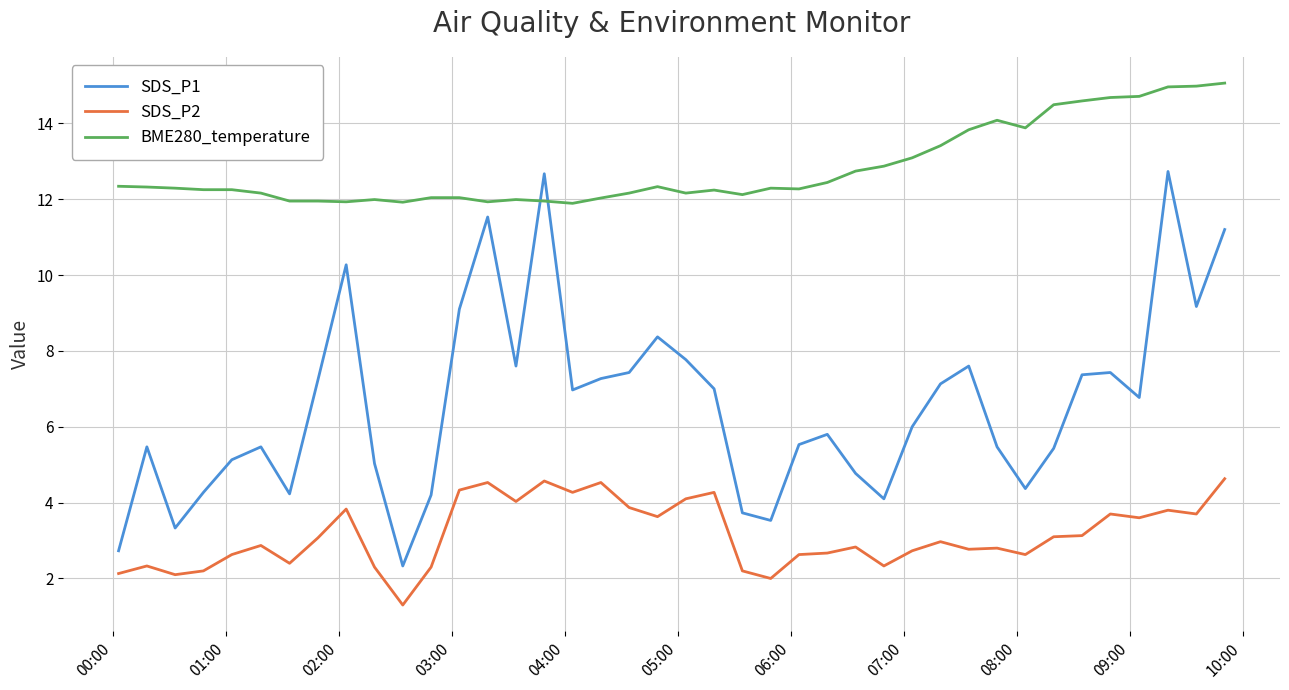

Which series has the largest total across all categories?

BME280_temperature